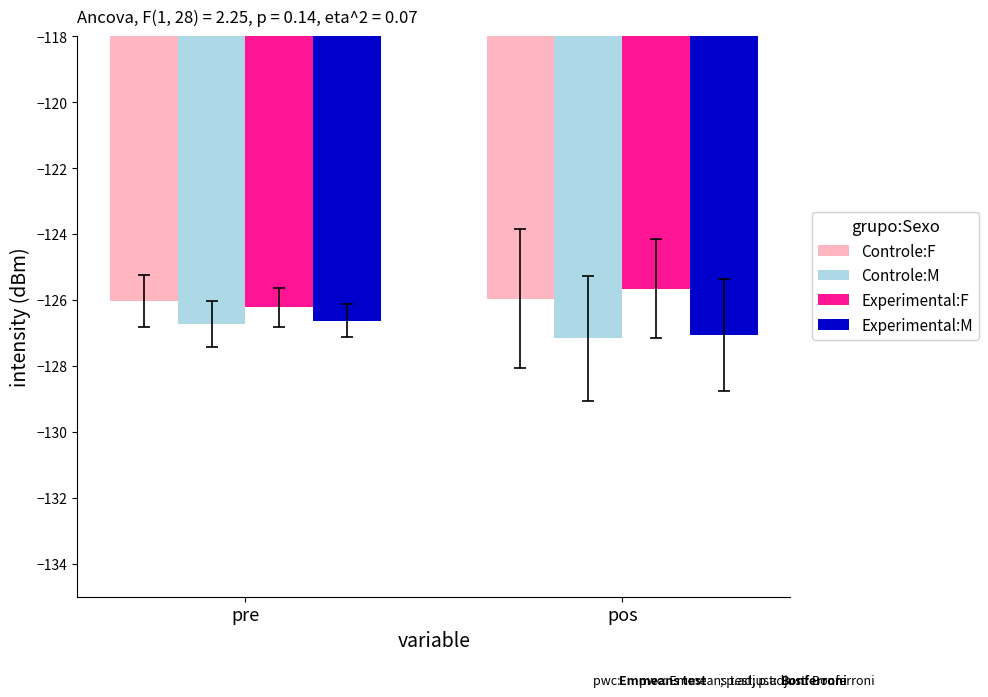

What is the sum of the Controle:M values at pos and pre?

-253.9